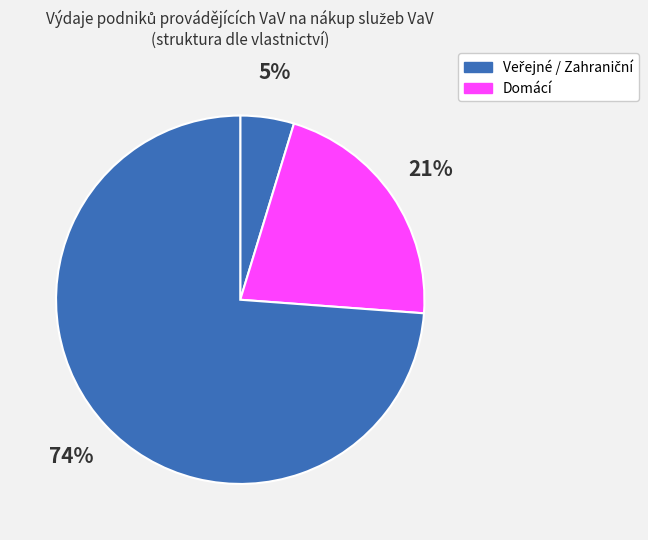

Count the number of slices in the pie.

3